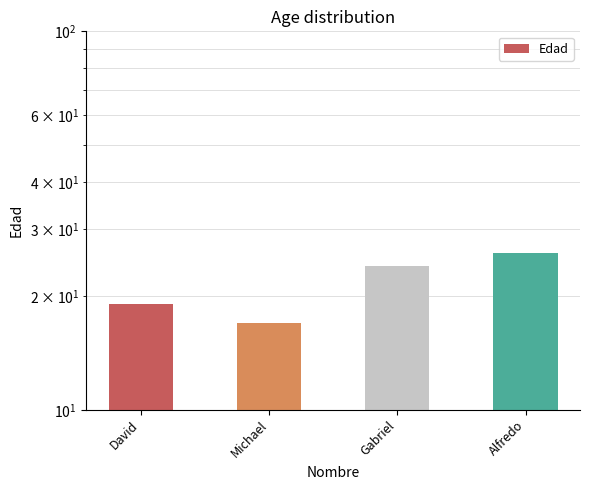

What is the change in value from Michael to Alfredo?

+9